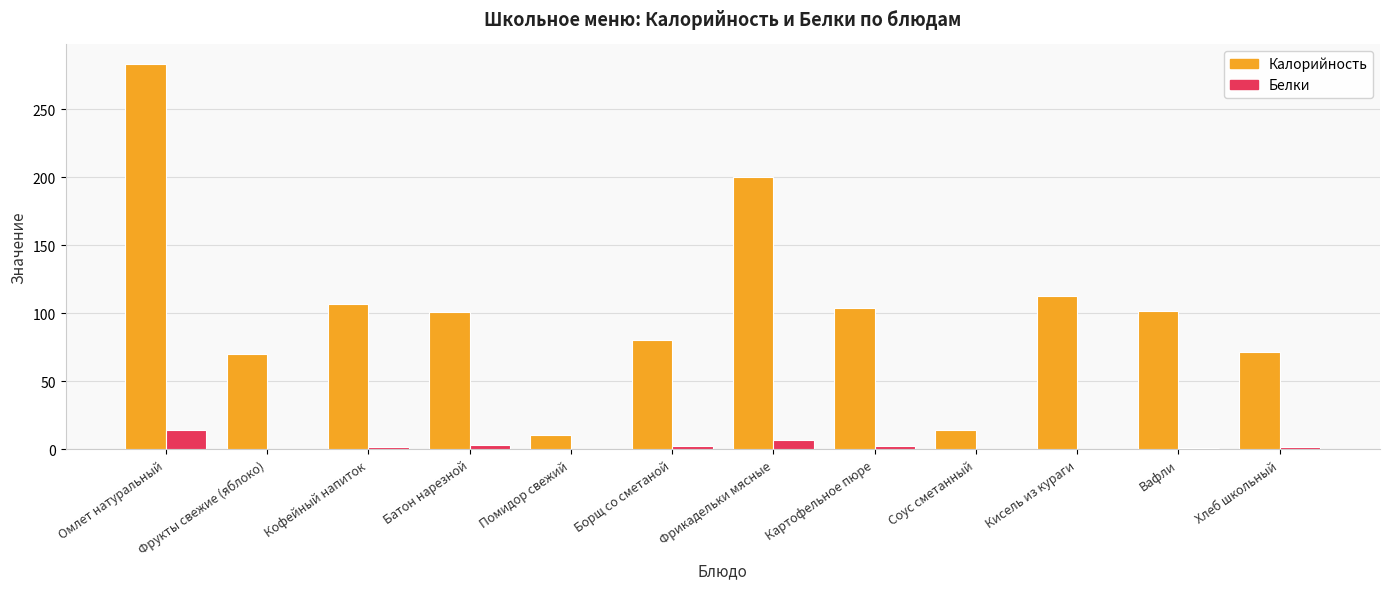

Are the bars horizontal?

No